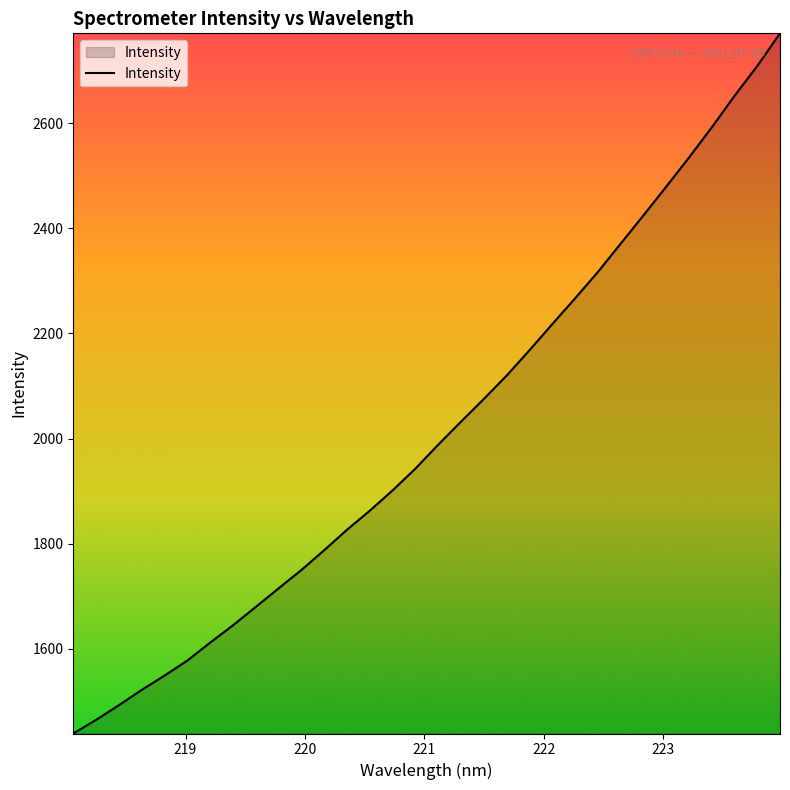

What is the greatest value displayed?

2770.8